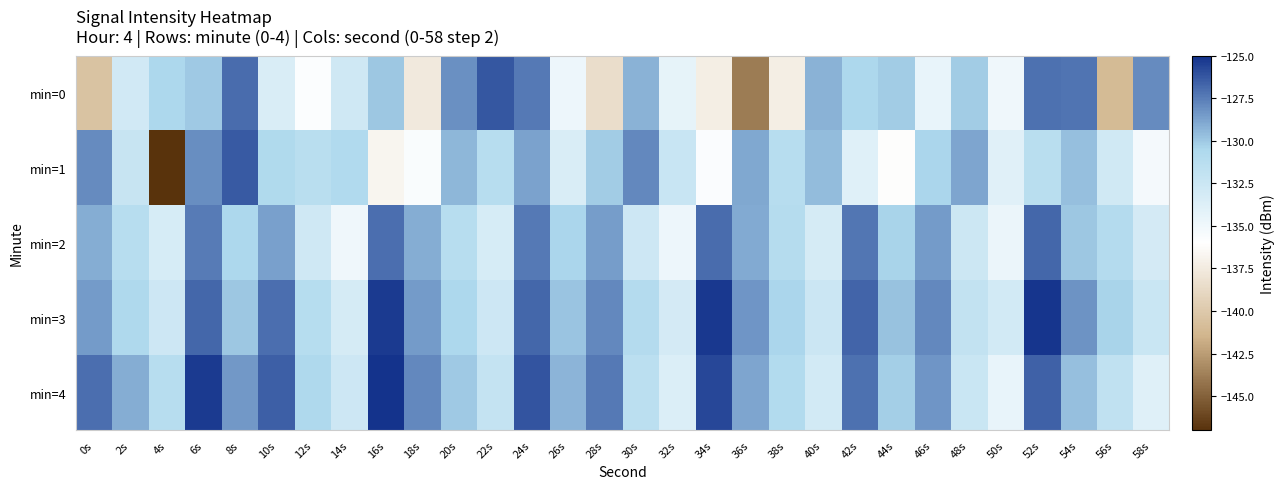

Which series has the largest range (max minus min)?

min=1